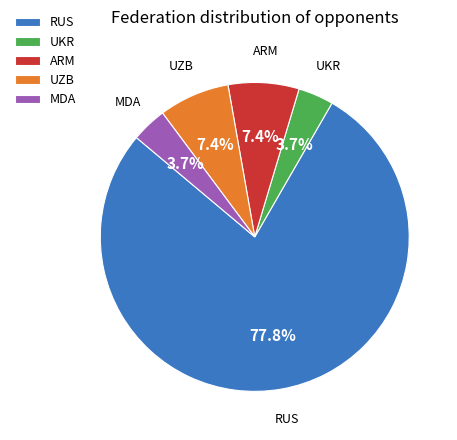

Which slice is the largest?

RUS